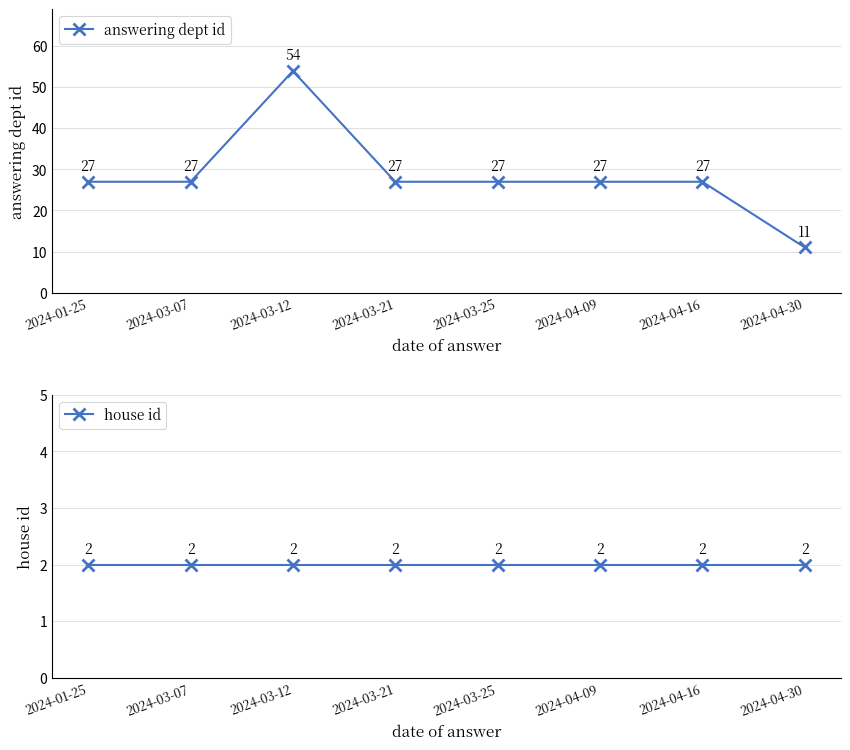

Where is the first local maximum for answering dept id?

2024-03-12